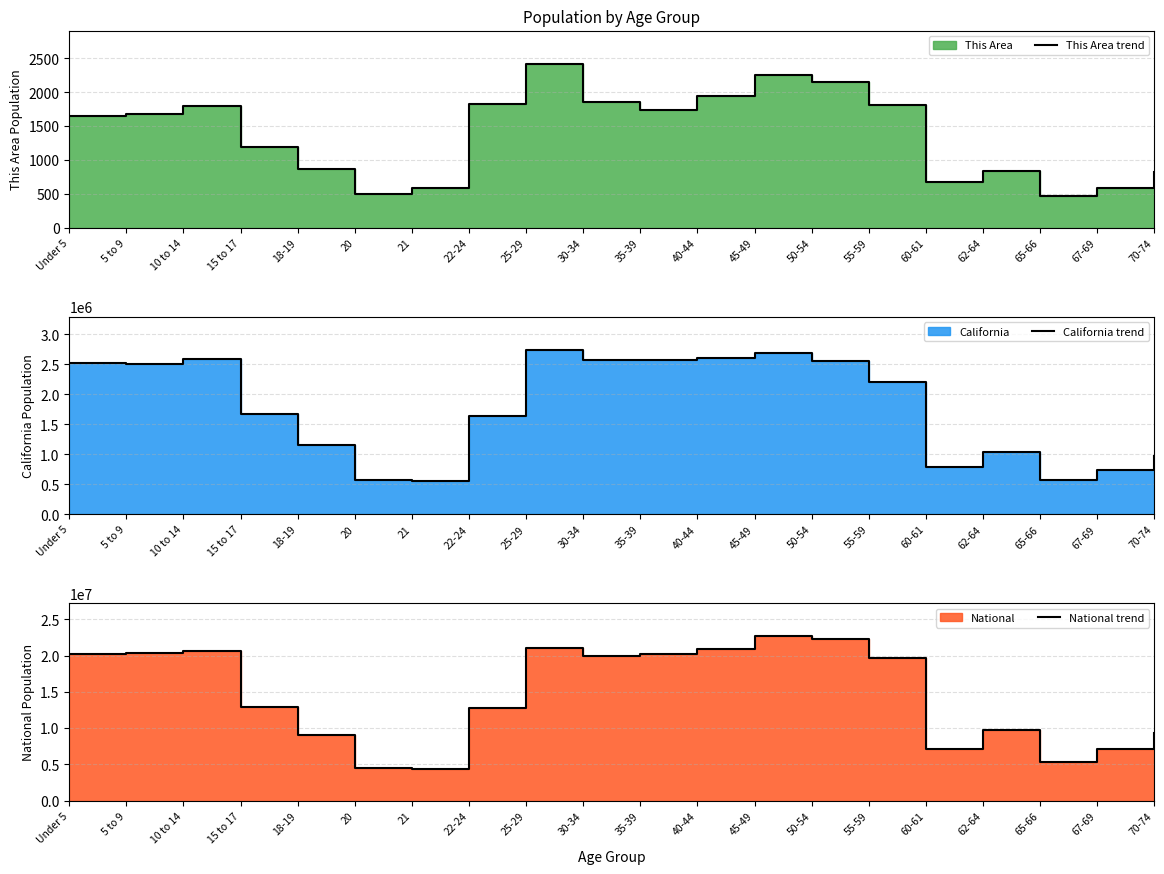

What is the difference between the This Area trend values at 22-24 and 35-39?

81